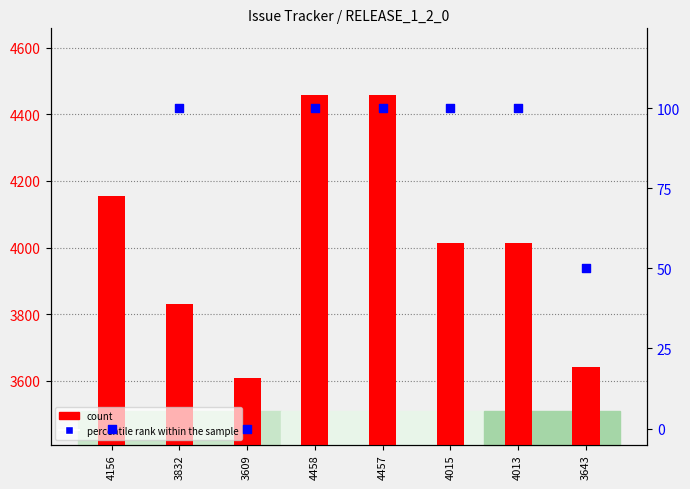

Which series contains the highest Y value?

count